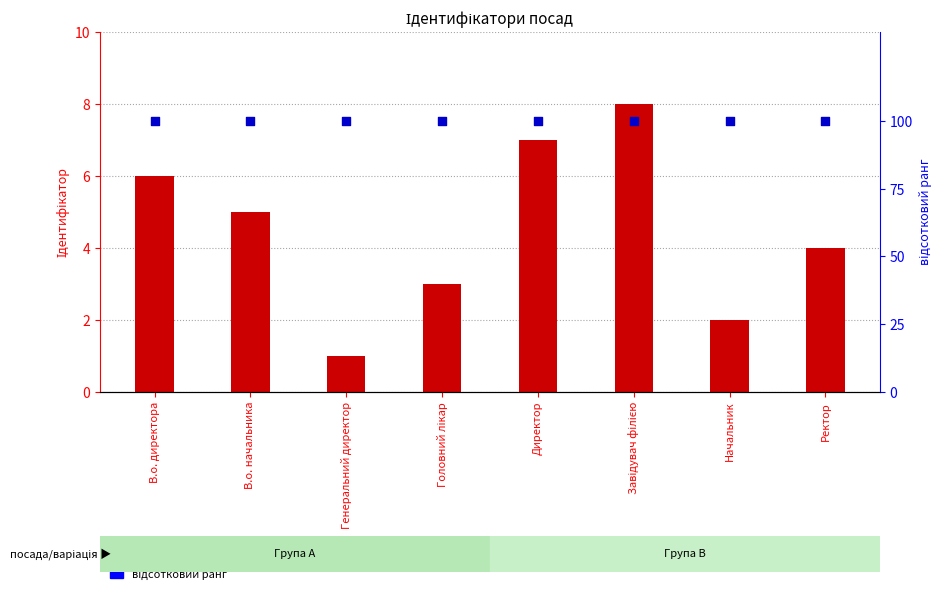

Which series contains the highest Y value?

відсотковий ранг